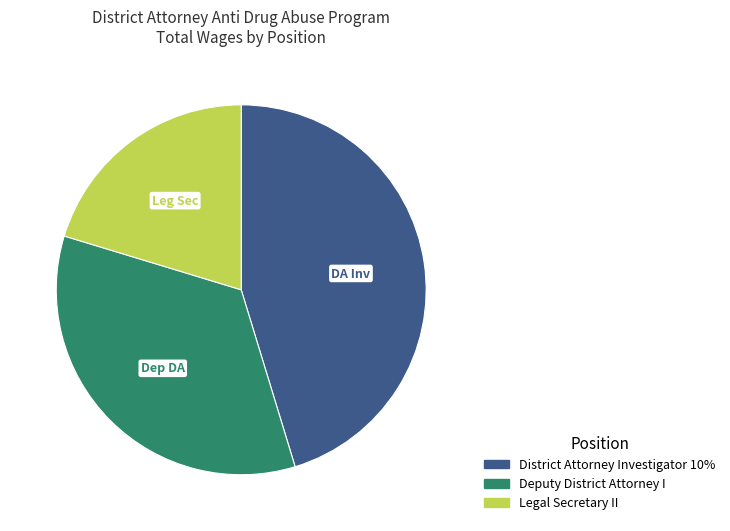

What is the smallest slice in the pie chart?

Legal Secretary II